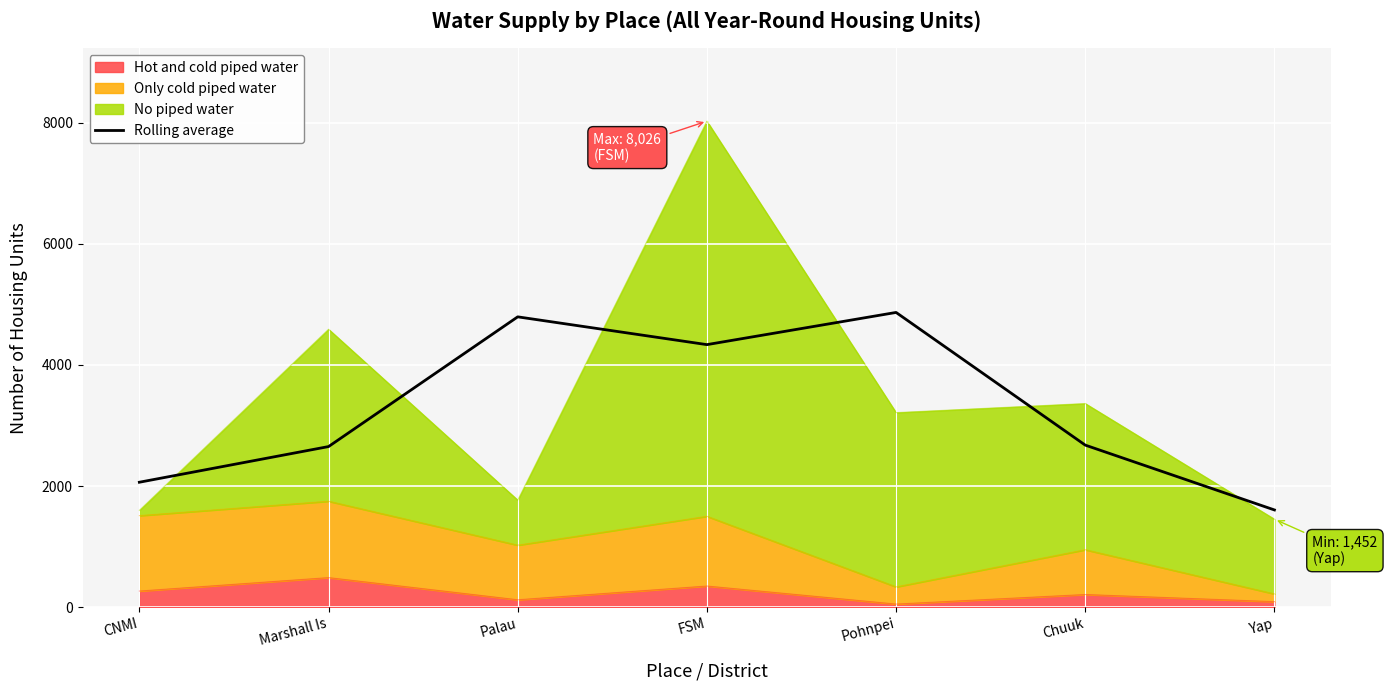

What is the greatest value displayed?

4866.7